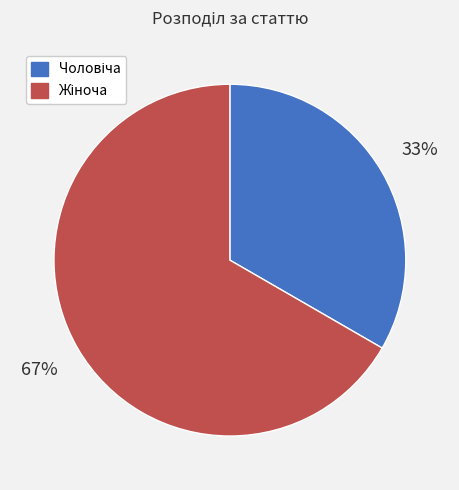

Is there any slice that represents more than half of the pie?

Yes